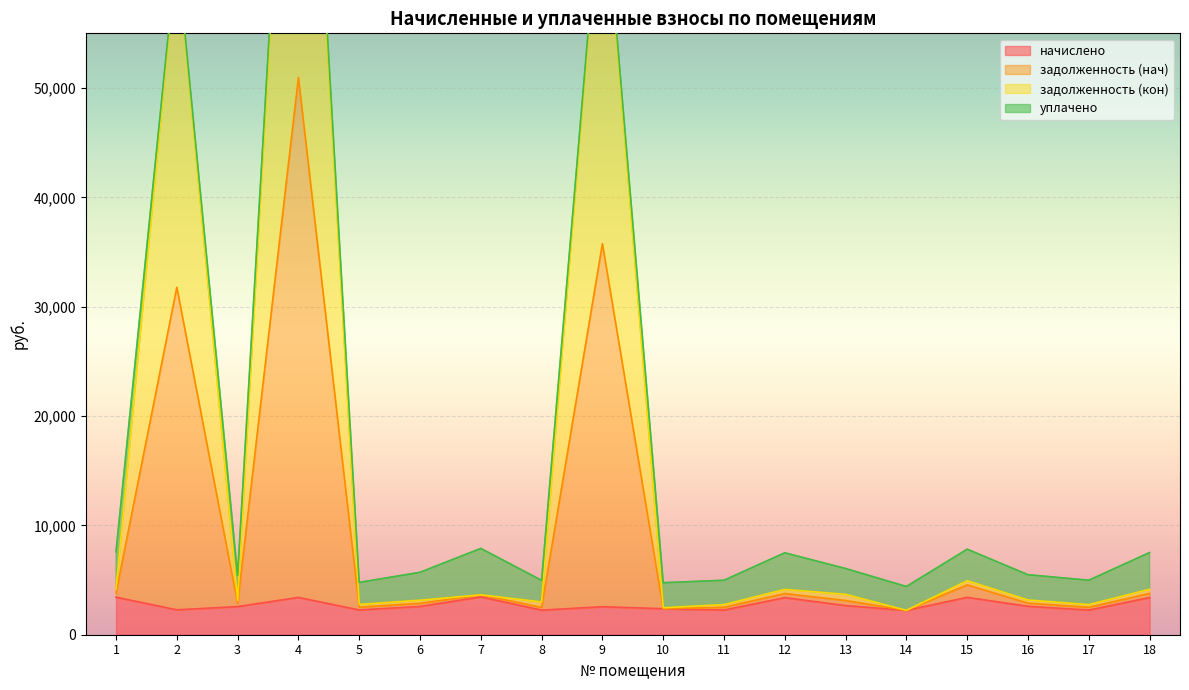

What is the minimum value for начислено?

2228.1